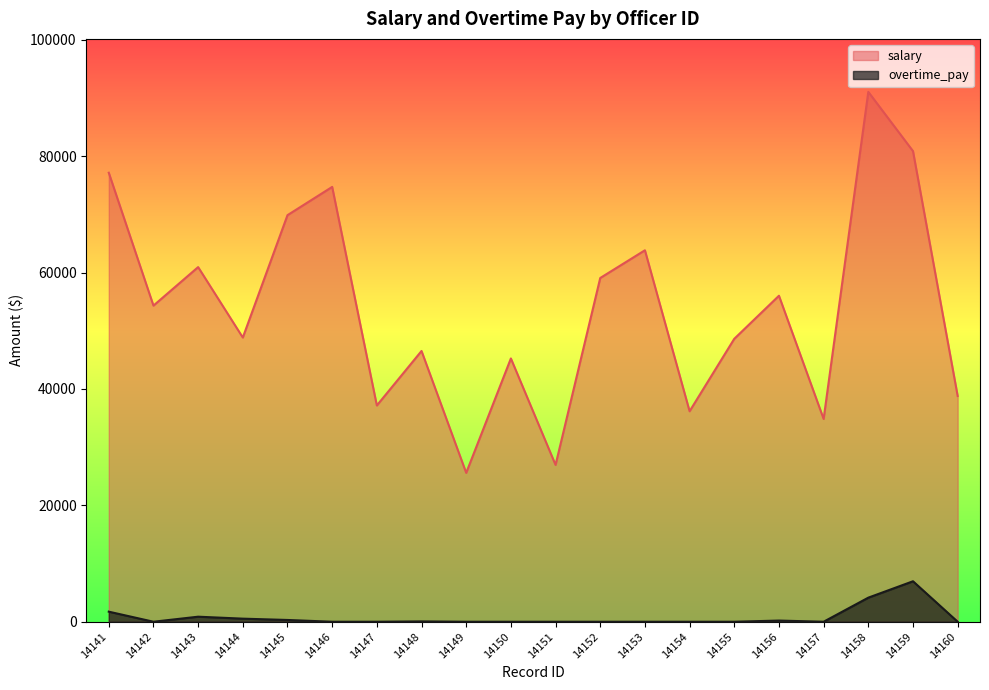

In salary, how many points are higher than both neighbors (excluding endpoints)?

7